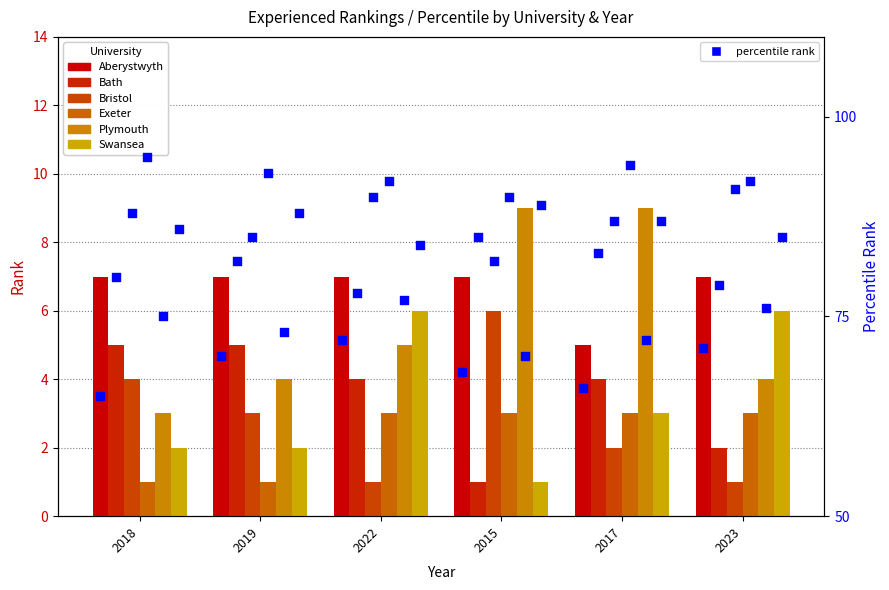

Is the value of Bristol at 2023 greater than the value of Bath at 2017?

No